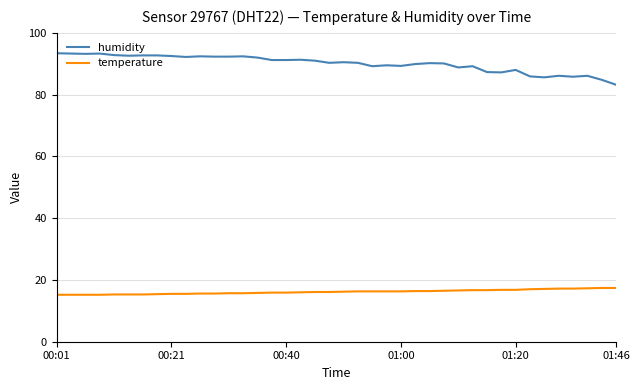

What is the minimum value for humidity?

83.2